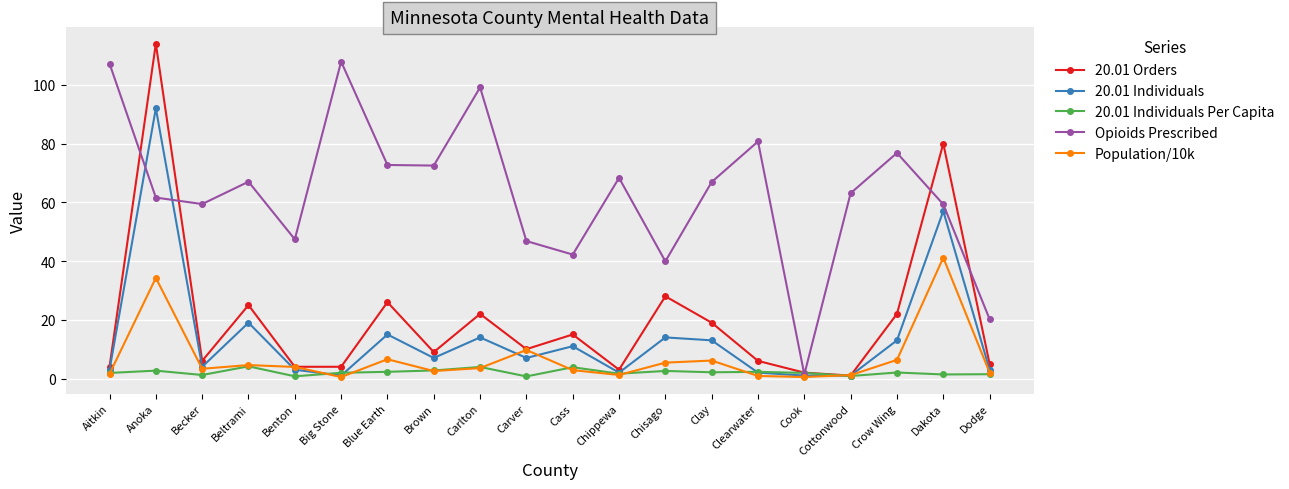

What is the difference between the highest and lowest values at Beltrami?

62.8